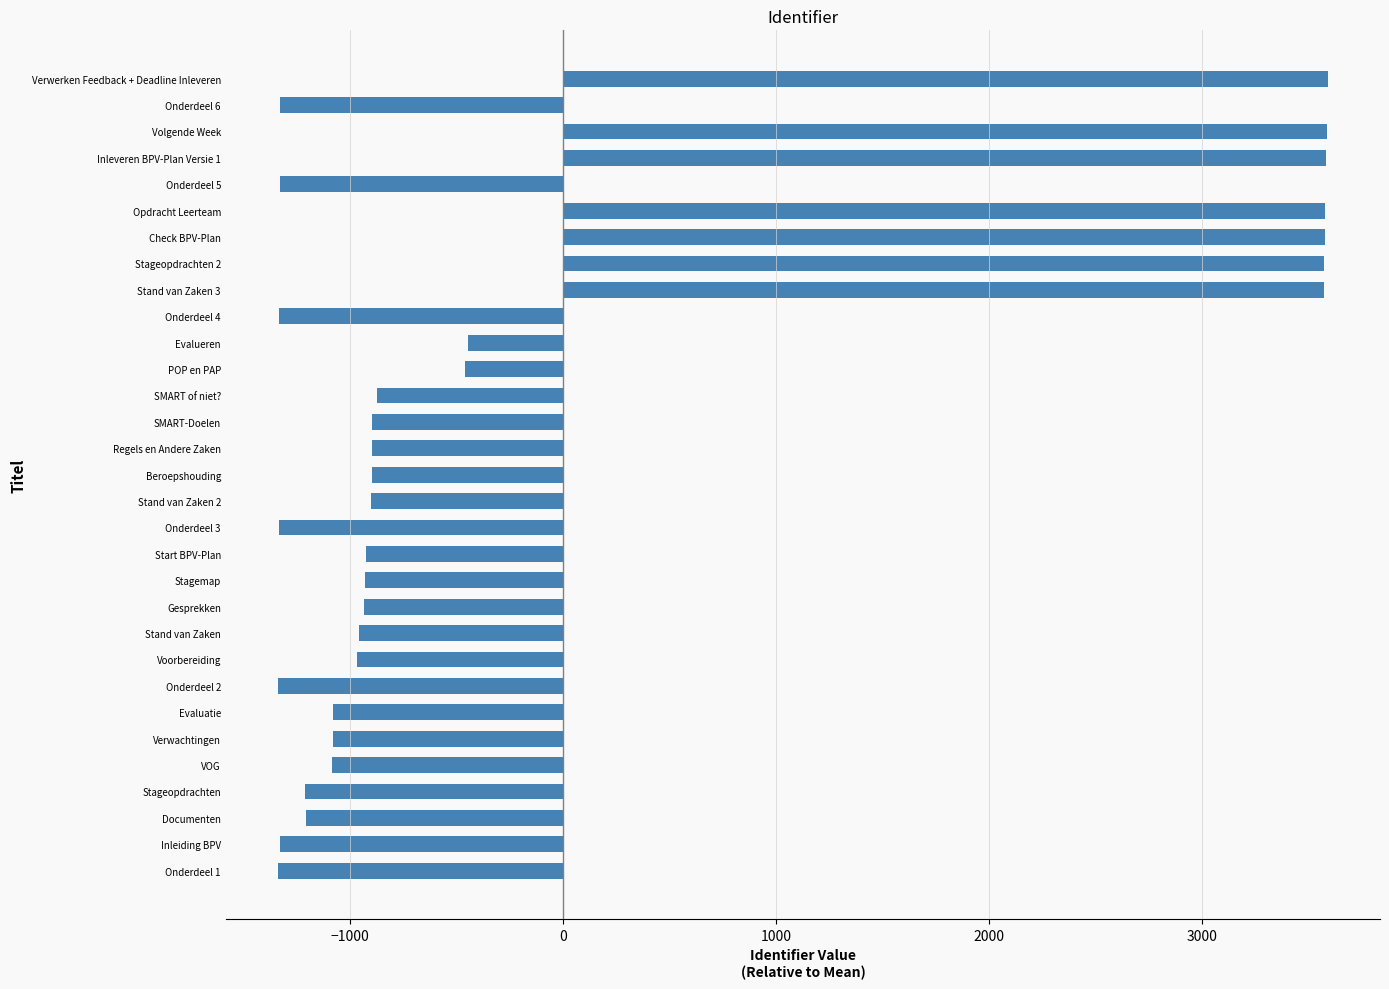

The value at Verwerken Feedback + Deadline Inleveren is 5462.9. True or false?

False